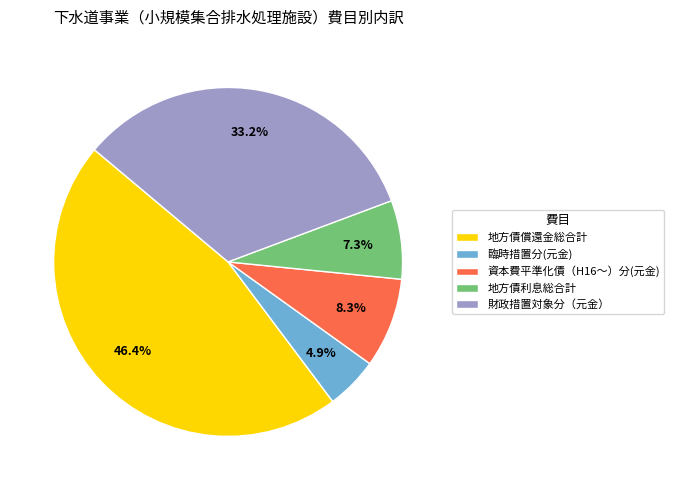

What percentage is the 資本費平準化債（H16～）分(元金) slice, to the nearest percent?

8%